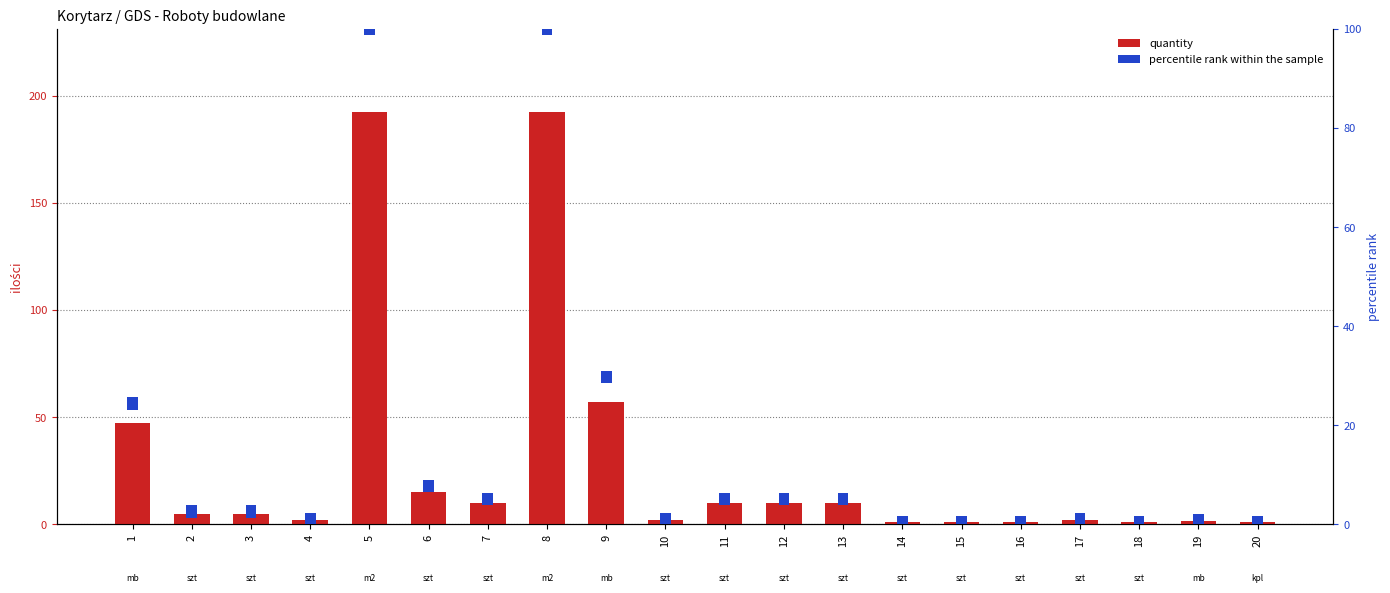

At which label does percentile rank within the sample reach its minimum?

1